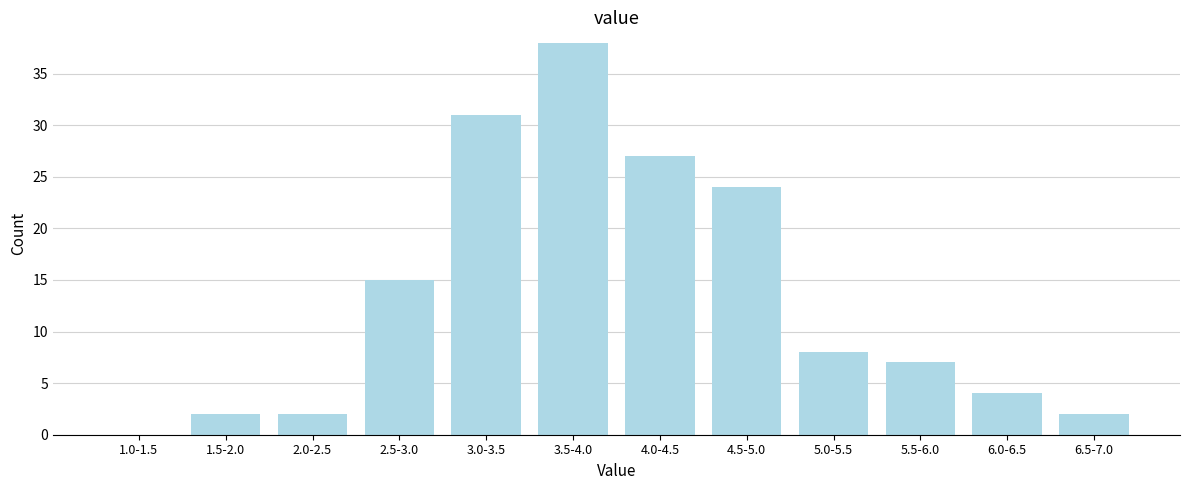

Reading left to right, what are all the values shown in this chart?

1.0-1.5=0	1.5-2.0=2	2.0-2.5=2	2.5-3.0=15	3.0-3.5=31	3.5-4.0=38	4.0-4.5=27	4.5-5.0=24	5.0-5.5=8	5.5-6.0=7	6.0-6.5=4	6.5-7.0=2